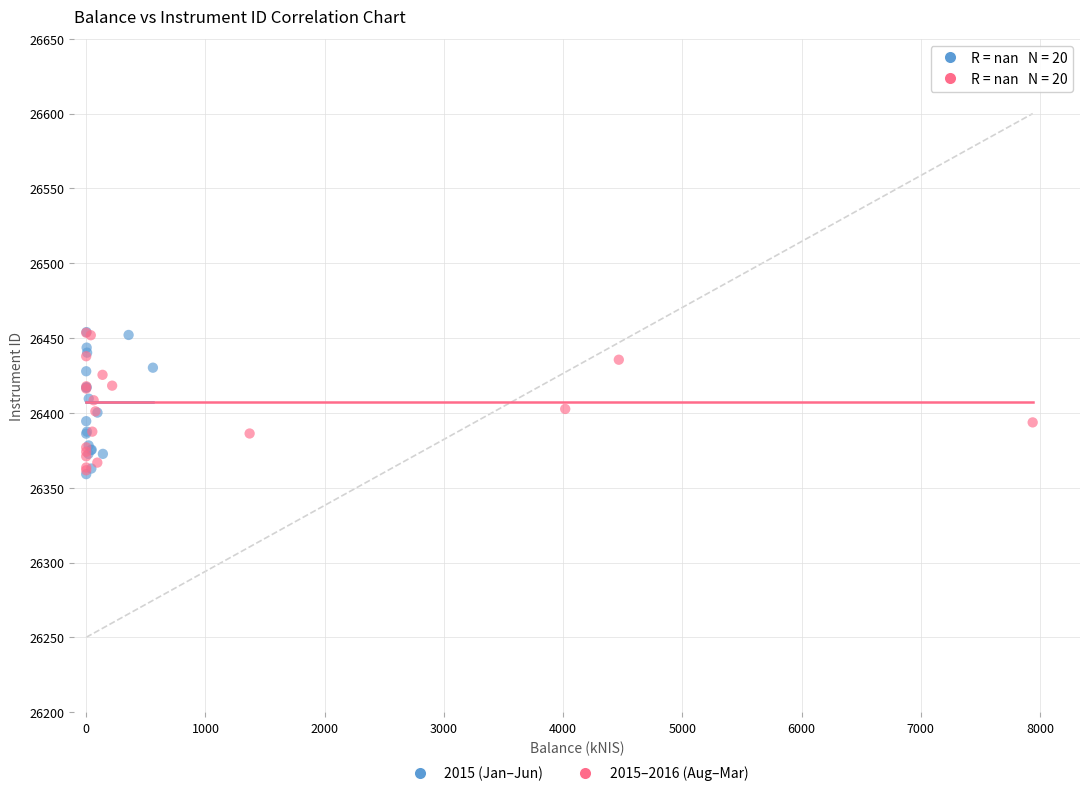

What are all the series names shown in the legend?

2015 (Jan–Jun), 2015–2016 (Aug–Mar)